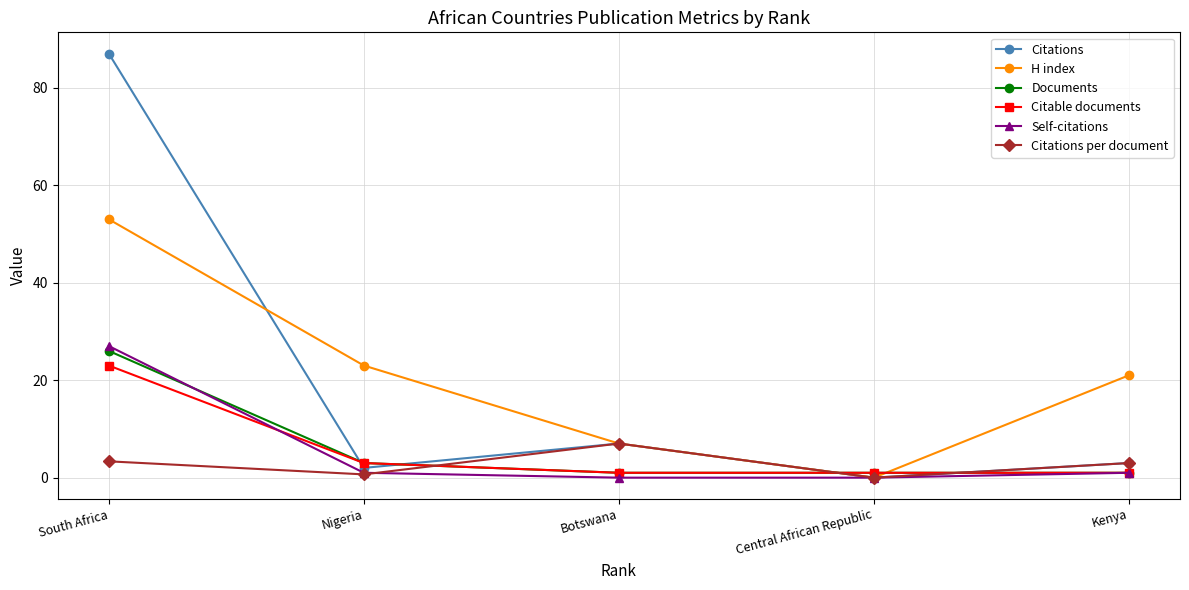

After their last crossing, which series has the higher values: H index or Documents?

H index